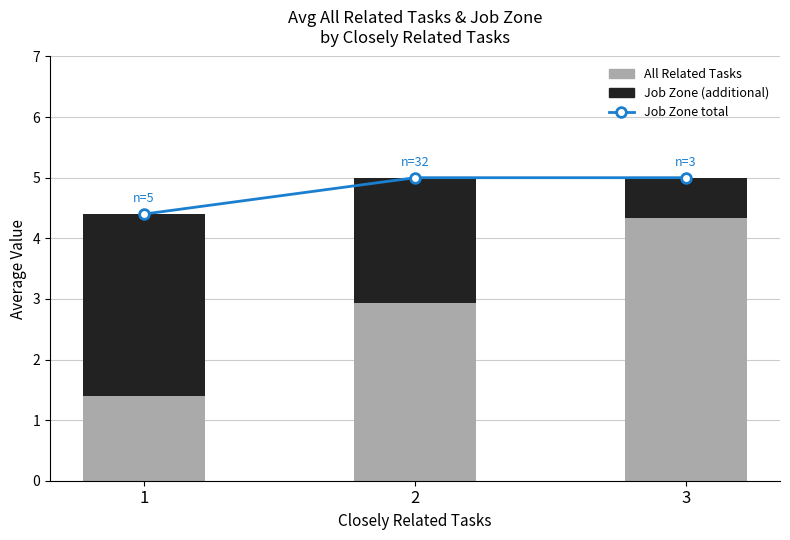

Reading left to right, extract all data points from this chart.

Job Zone: 4.4	5.0	5.0
All Related Tasks: 1.4	2.9	4.3
Job Zone (additional): 3.0	2.1	0.7